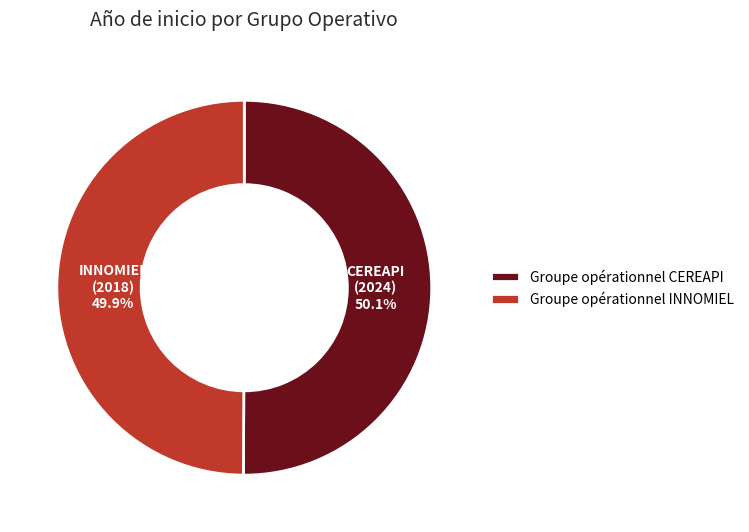

What is the ratio of the value at Groupe opérationnel CEREAPI to the value at Groupe opérationnel INNOMIEL?

1.0